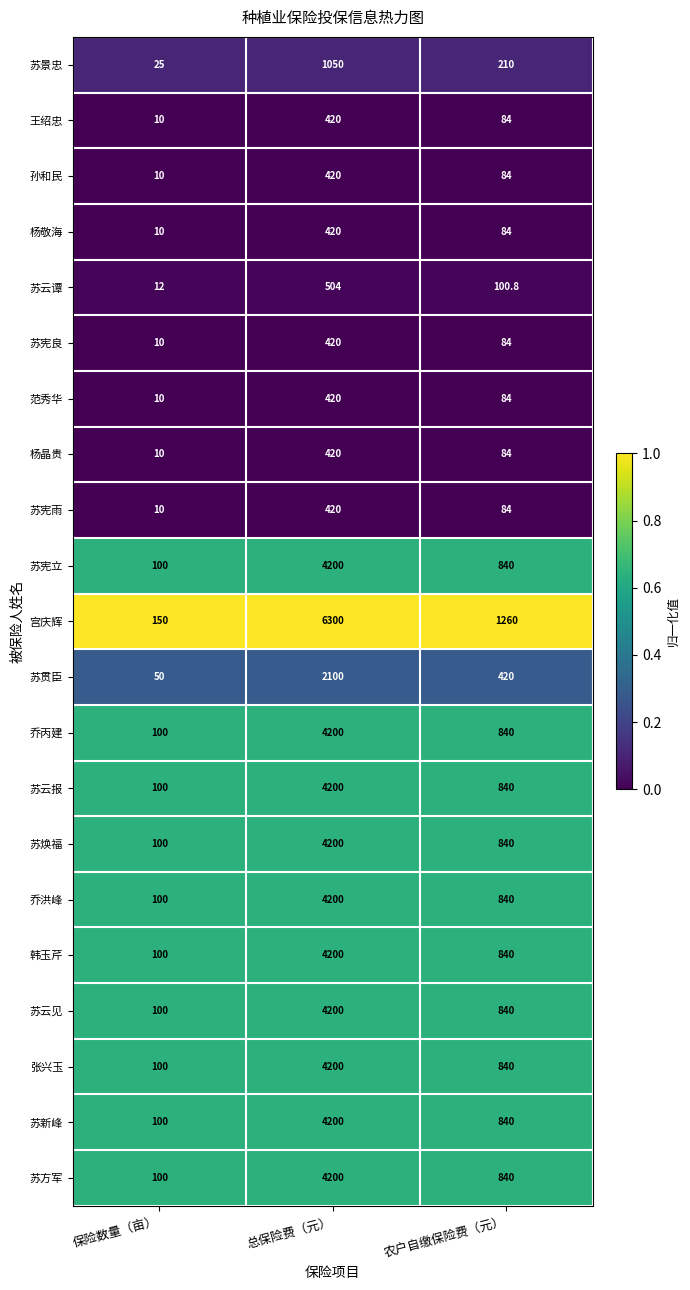

Which series has the largest total across all categories?

宫庆辉